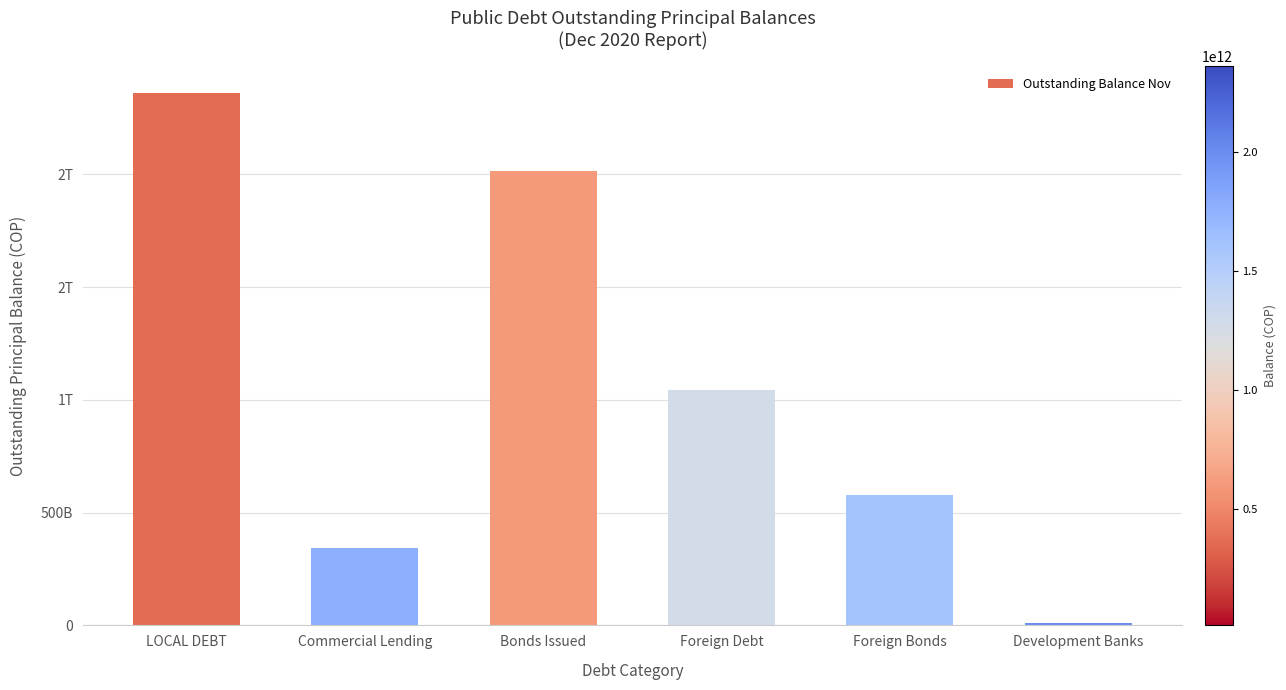

What is the sum of all values?

6354984506859